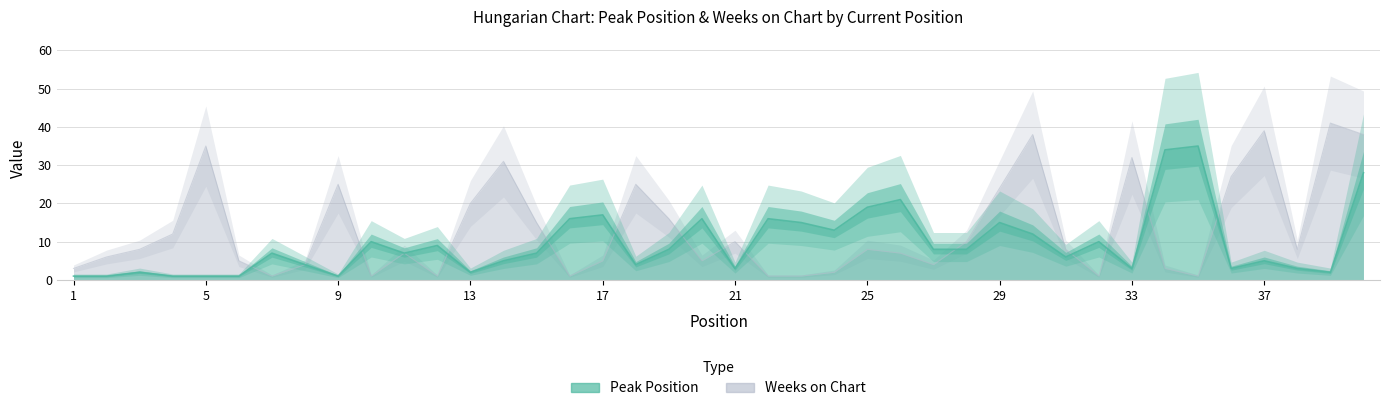

True or false: Weeks on Chart and Peak Position intersect in this chart.

True